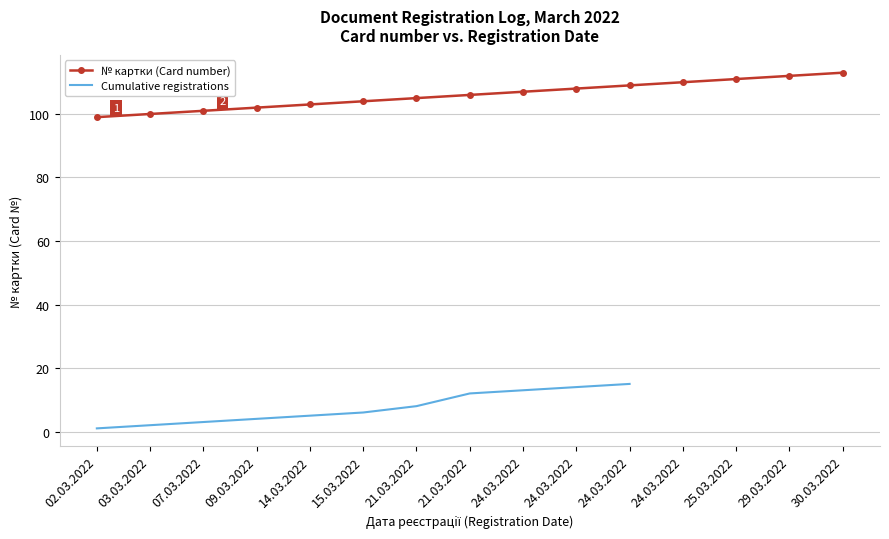

Rank the categories by value from highest to lowest.

30.03.2022, 29.03.2022, 25.03.2022, 24.03.2022, 24.03.2022, 24.03.2022, 24.03.2022, 21.03.2022, 21.03.2022, 15.03.2022, 14.03.2022, 09.03.2022, 07.03.2022, 03.03.2022, 02.03.2022